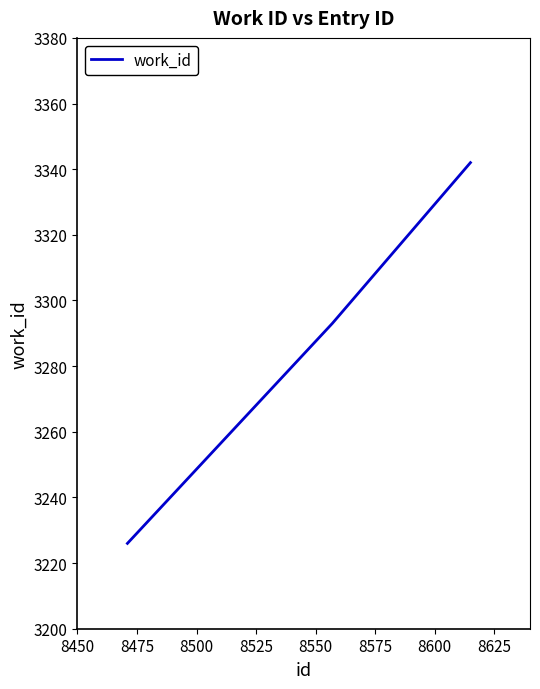

What is the difference between the second highest and minimum values?

67